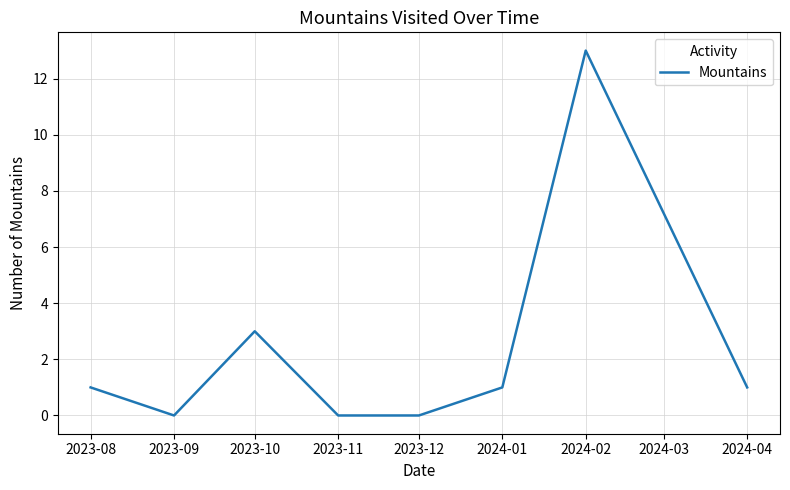

At which category does the data reach its first local valley?

2023-09